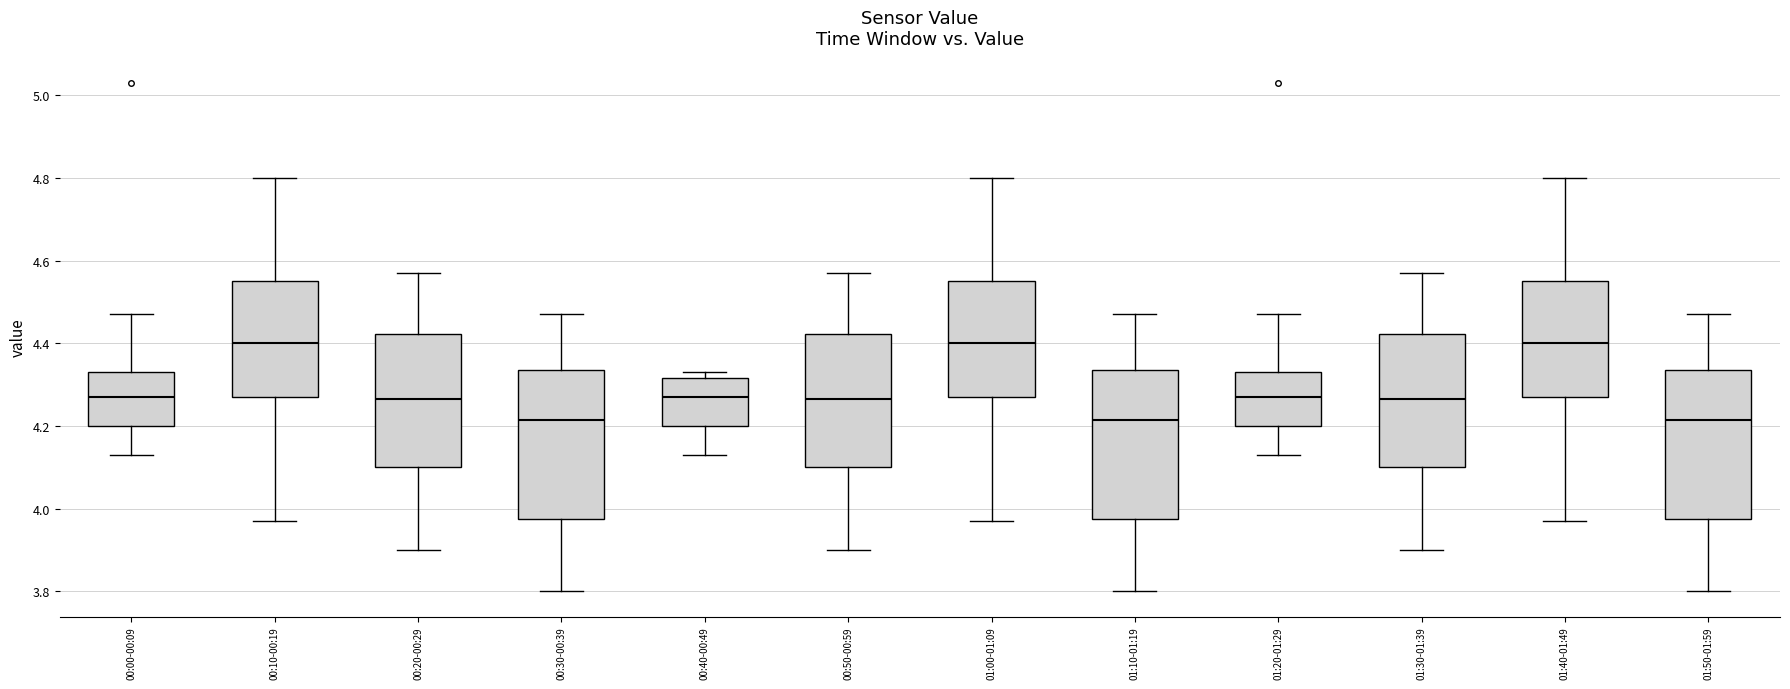

Reading left to right, read every box against the y-axis: the position of its median line, the range the box covers, and the ends of its whiskers. The values are not printed on the chart, so give them approximately, as read against the axis.

00:00-00:09: median 4.28, box 4.20 to 4.34, whiskers 4.14 to 4.48
00:10-00:19: median 4.40, box 4.28 to 4.56, whiskers 3.98 to 4.80
00:20-00:29: median 4.26, box 4.10 to 4.42, whiskers 3.90 to 4.58
00:30-00:39: median 4.22, box 3.98 to 4.34, whiskers 3.80 to 4.48
00:40-00:49: median 4.28, box 4.20 to 4.32, whiskers 4.14 to 4.34
00:50-00:59: median 4.26, box 4.10 to 4.42, whiskers 3.90 to 4.58
01:00-01:09: median 4.40, box 4.28 to 4.56, whiskers 3.98 to 4.80
01:10-01:19: median 4.22, box 3.98 to 4.34, whiskers 3.80 to 4.48
01:20-01:29: median 4.28, box 4.20 to 4.34, whiskers 4.14 to 4.48
01:30-01:39: median 4.26, box 4.10 to 4.42, whiskers 3.90 to 4.58
01:40-01:49: median 4.40, box 4.28 to 4.56, whiskers 3.98 to 4.80
01:50-01:59: median 4.22, box 3.98 to 4.34, whiskers 3.80 to 4.48